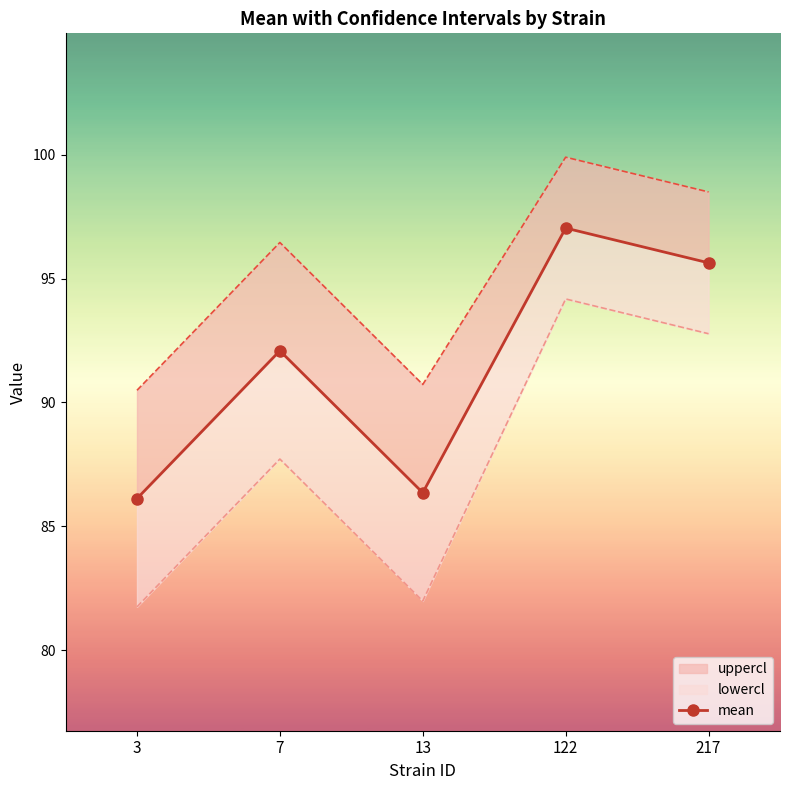

True or false: the data has more than 1 interior local peaks.

True